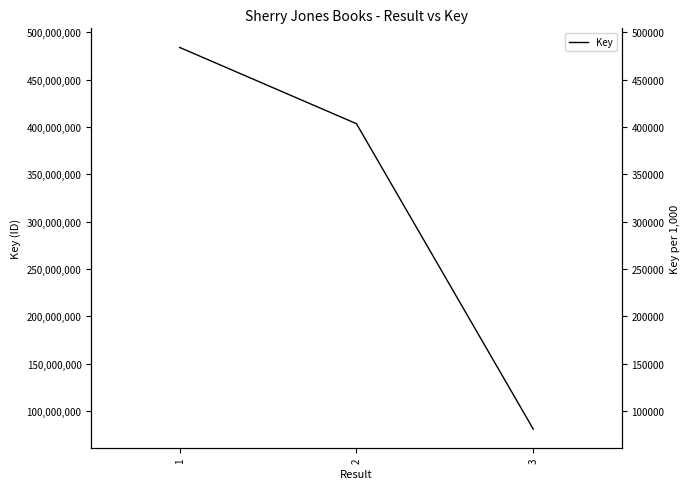

Reading left to right, transcribe all the data shown in this chart.

1=484075482	2=403457701	3=80662290